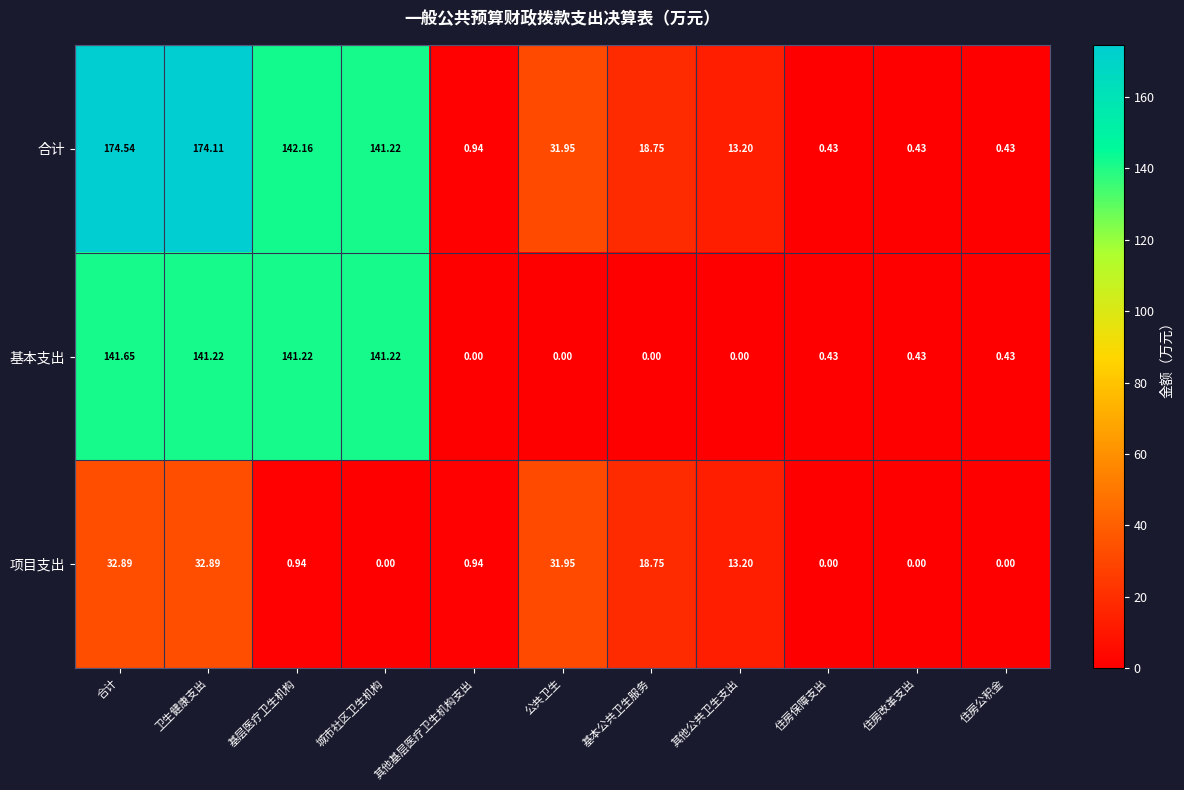

Rank the series by their average value, from highest to lowest.

合计, 基本支出, 项目支出